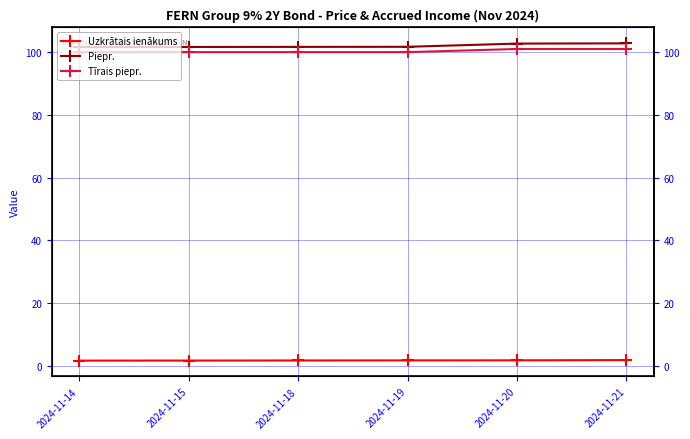

Count the Piepr. values in the range 101 to 102.

4